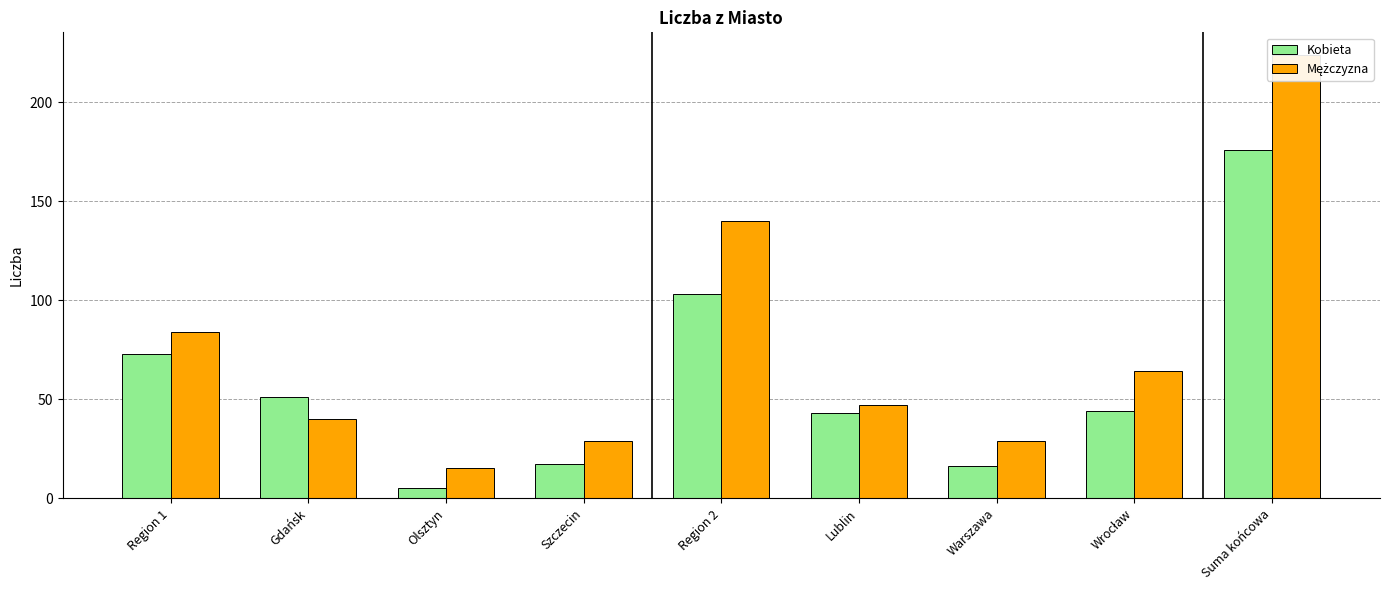

Reading left to right, list all the values displayed in this chart.

Kobieta: Region 1=73	Gdańsk=51	Olsztyn=5	Szczecin=17	Region 2=103	Lublin=43	Warszawa=16	Wrocław=44	Suma końcowa=176
Mężczyzna: Region 1=84	Gdańsk=40	Olsztyn=15	Szczecin=29	Region 2=140	Lublin=47	Warszawa=29	Wrocław=64	Suma końcowa=224